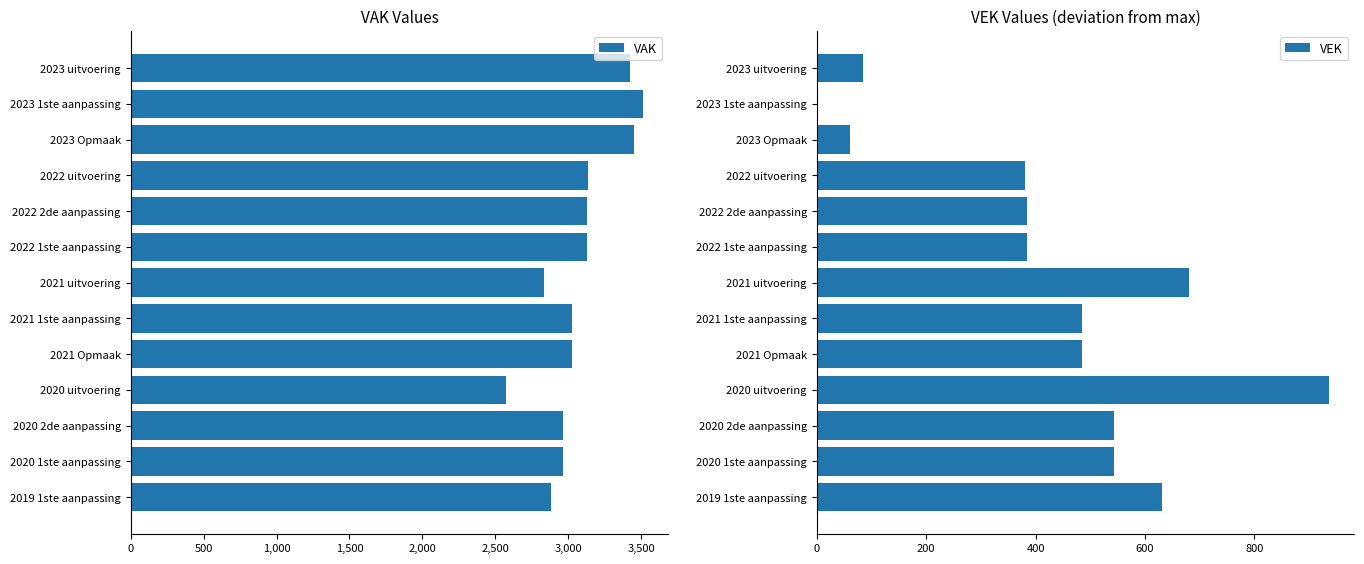

The VAK series shows 1451 at 2022 1ste aanpassing. True or false?

False